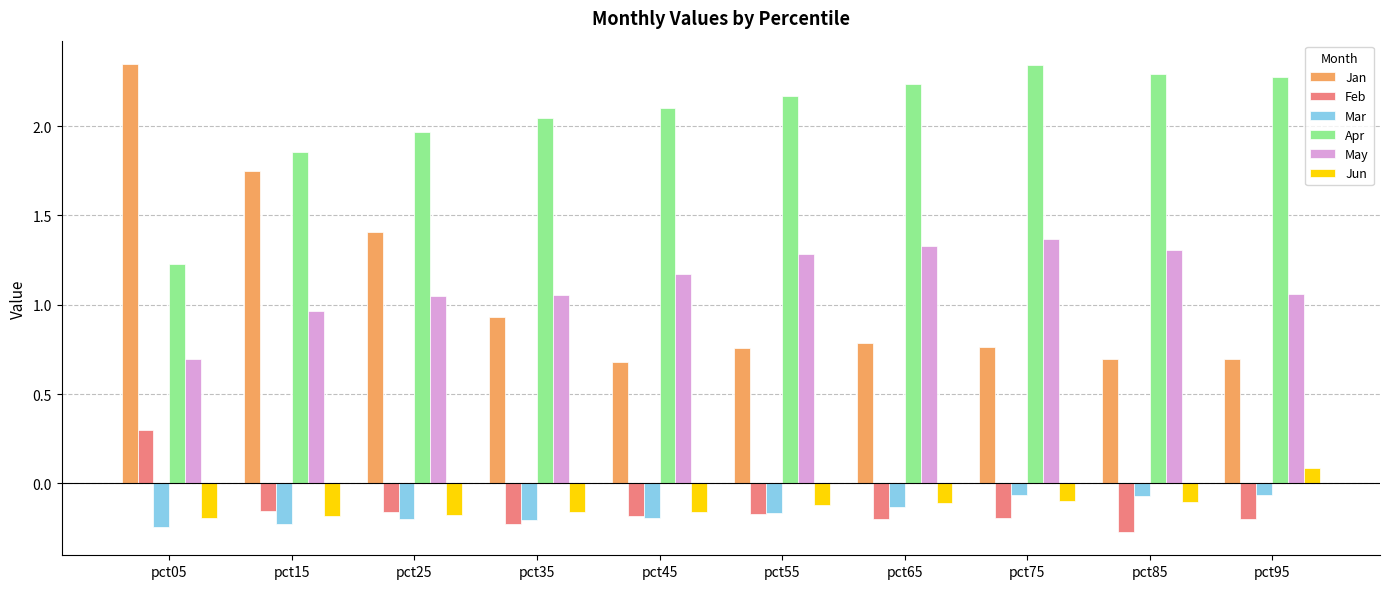

Rank the series at pct85 from highest to lowest value.

Apr, May, Jan, Mar, Jun, Feb